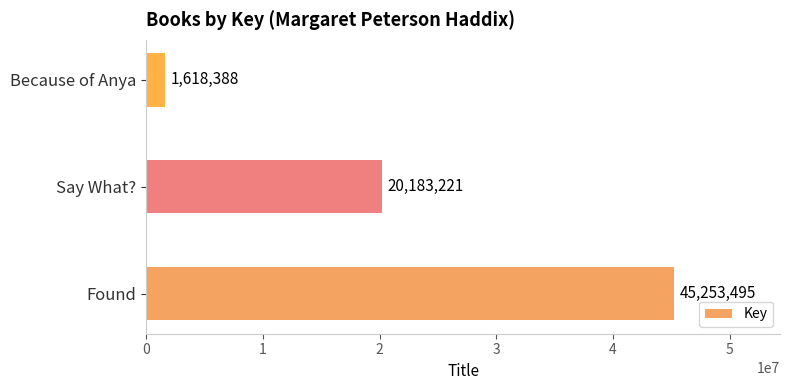

The value at Say What? is 28163242. True or false?

False